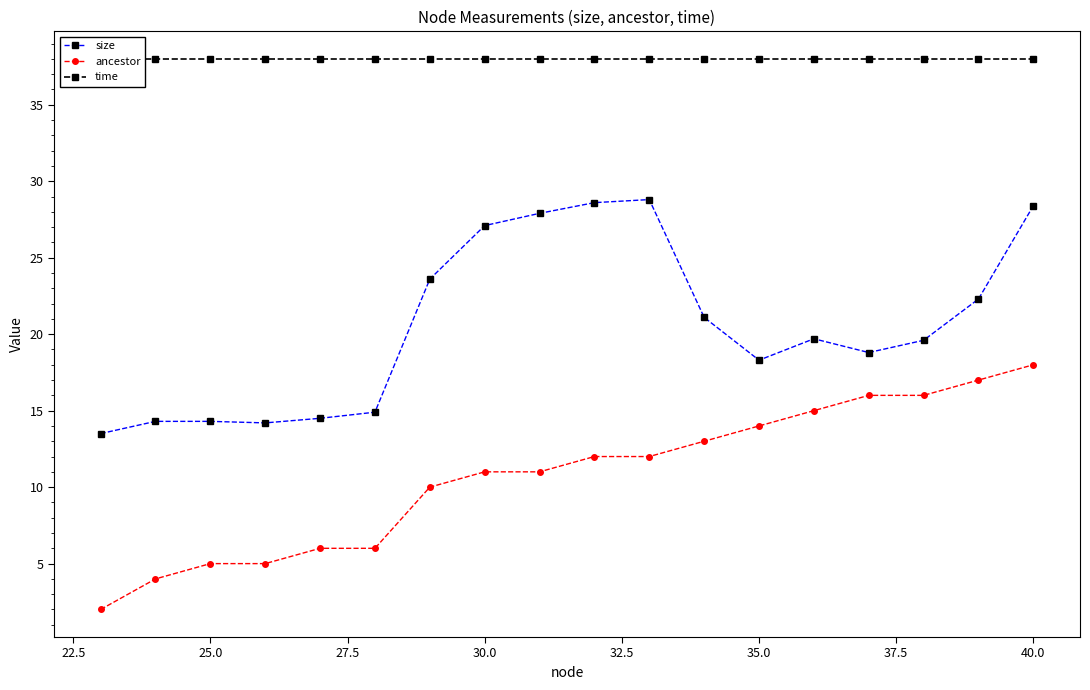

How many lines are shown in the chart?

3